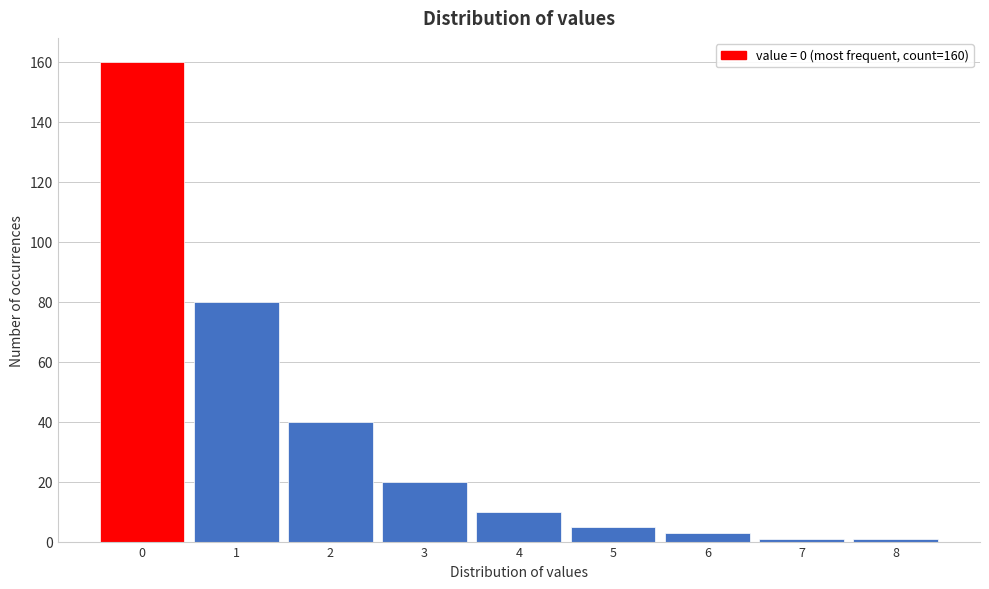

Reading right to left, extract all data points from this chart.

1	1	3	5	10	20	40	80	160